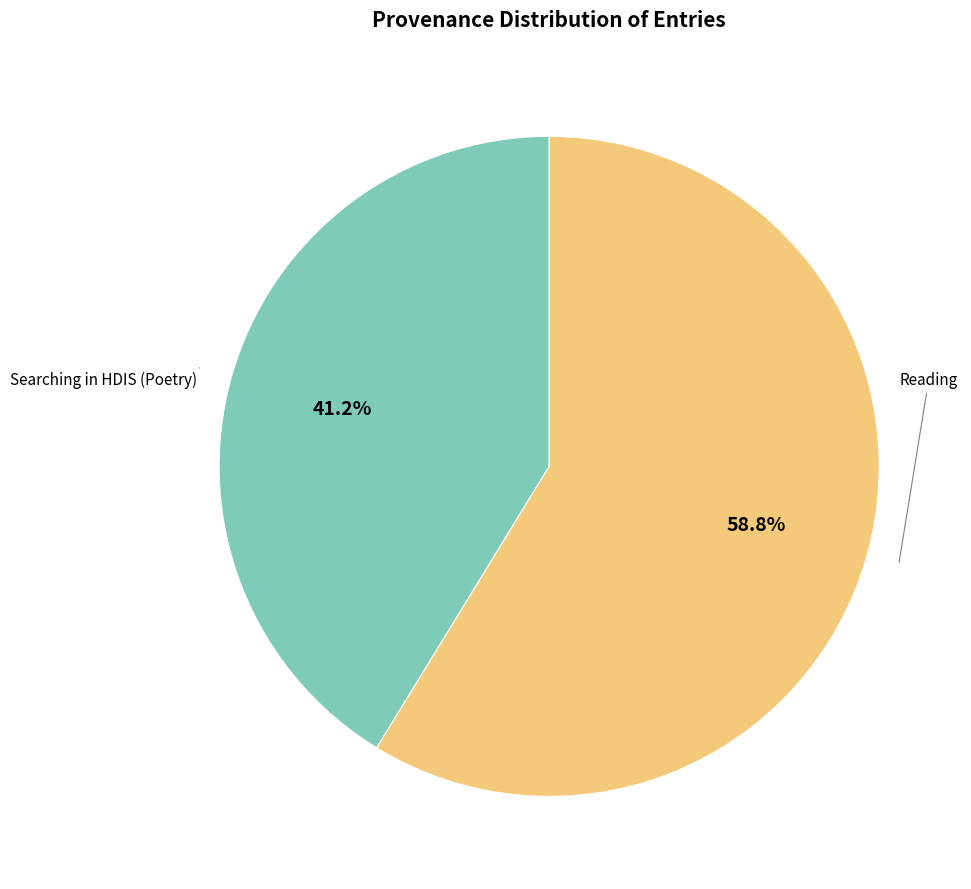

Is there any slice that represents more than half of the pie?

Yes